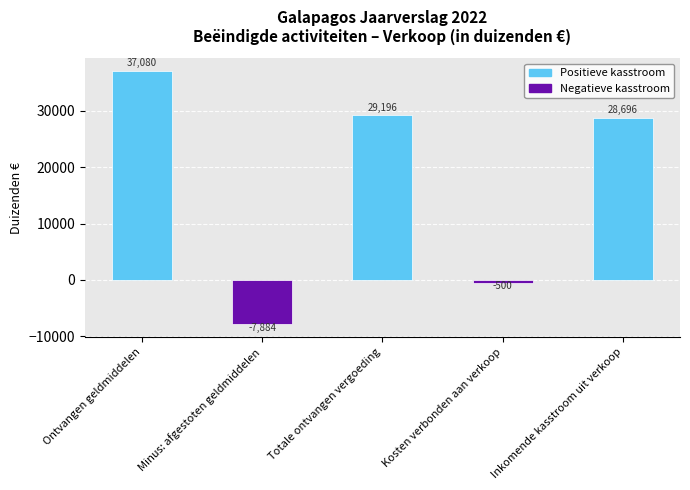

What is the greatest value displayed?

37080